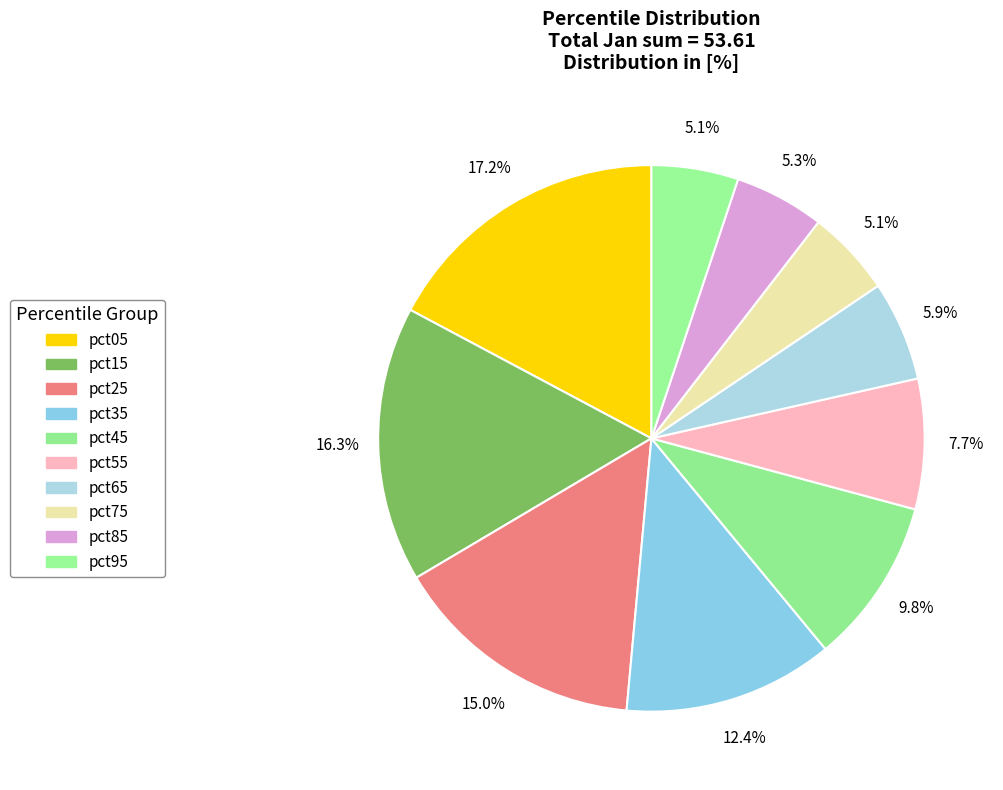

To the nearest percent, what is the difference between the largest and smallest slice percentages?

12%